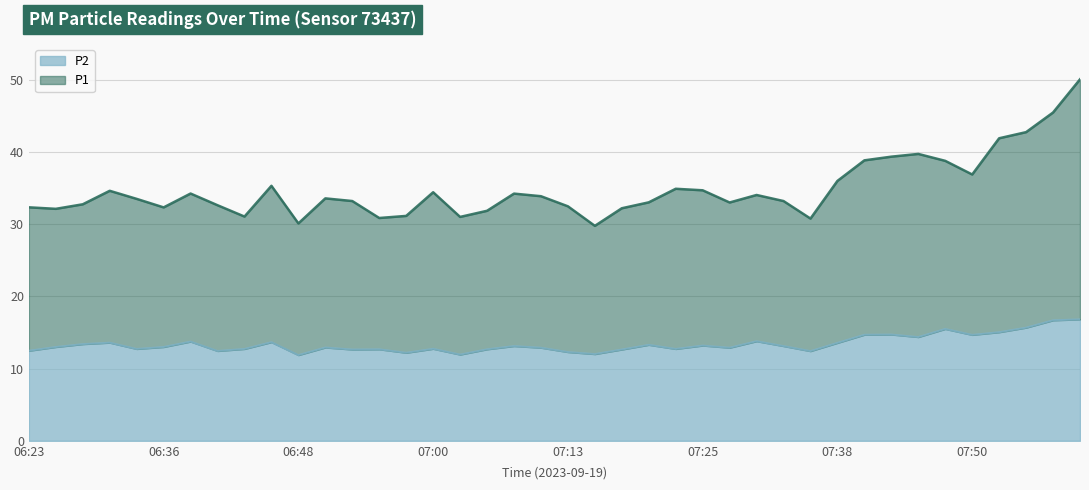

How many lines are shown in the chart?

2